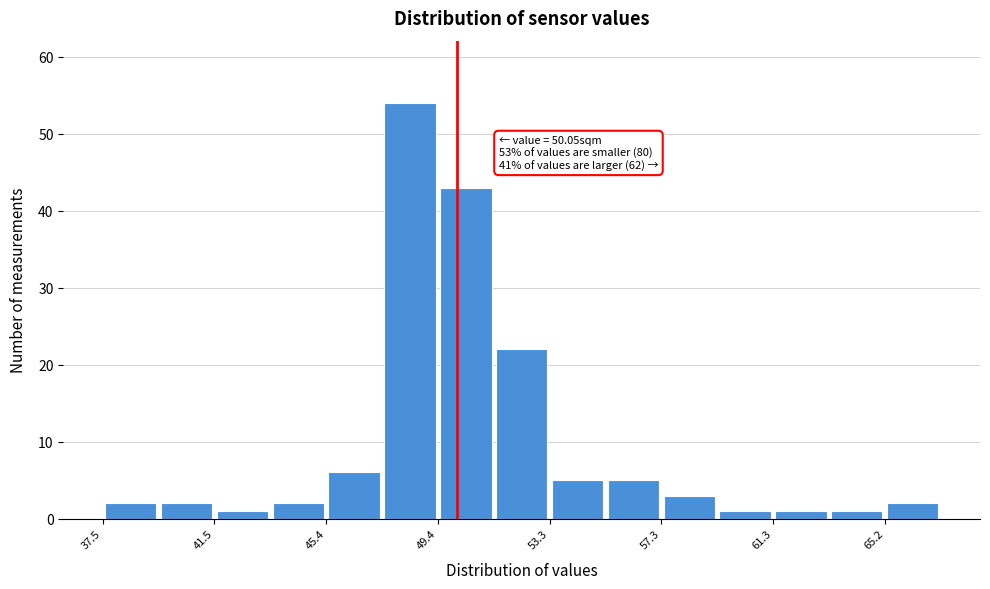

Read against the x-axis, roughly where is the centre of the tallest bar?

48.5